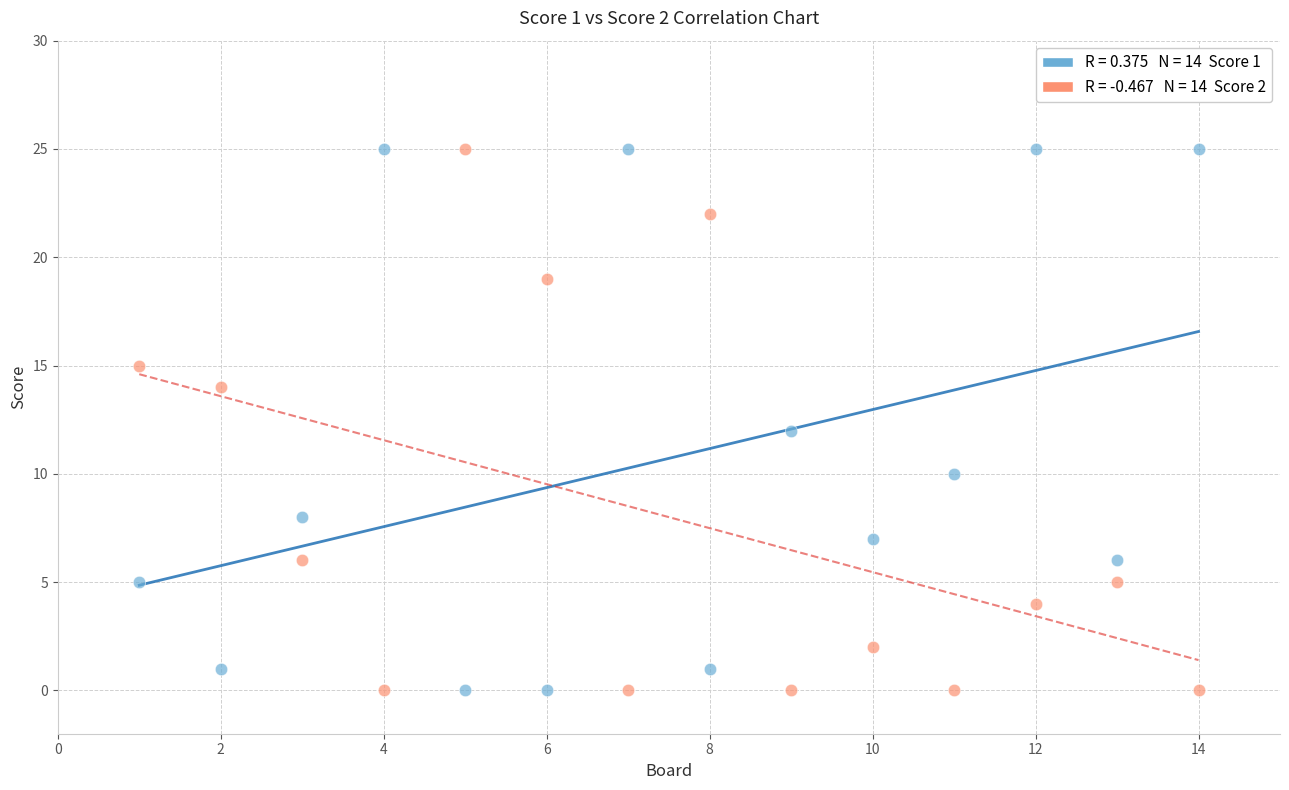

Across all data points, what is the range of Y values (max minus min)?

25